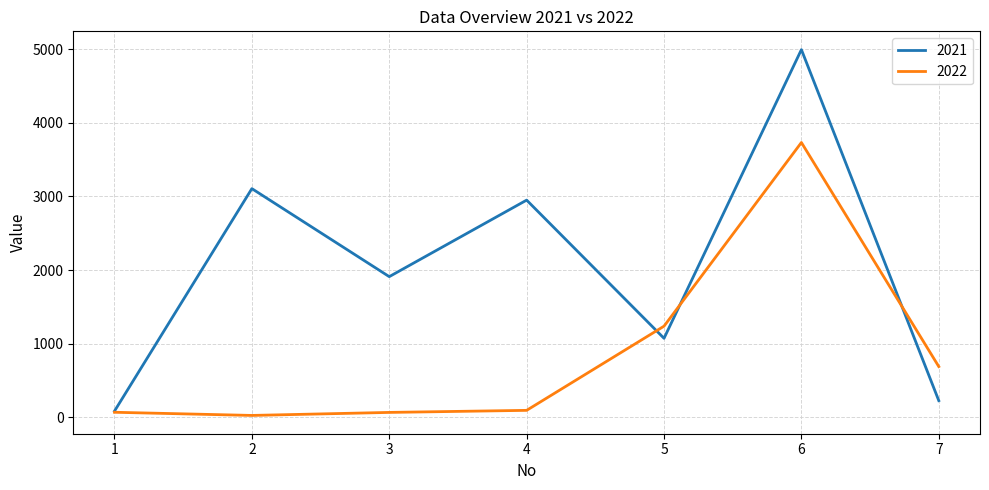

At which category is the sum across all series the highest?

6